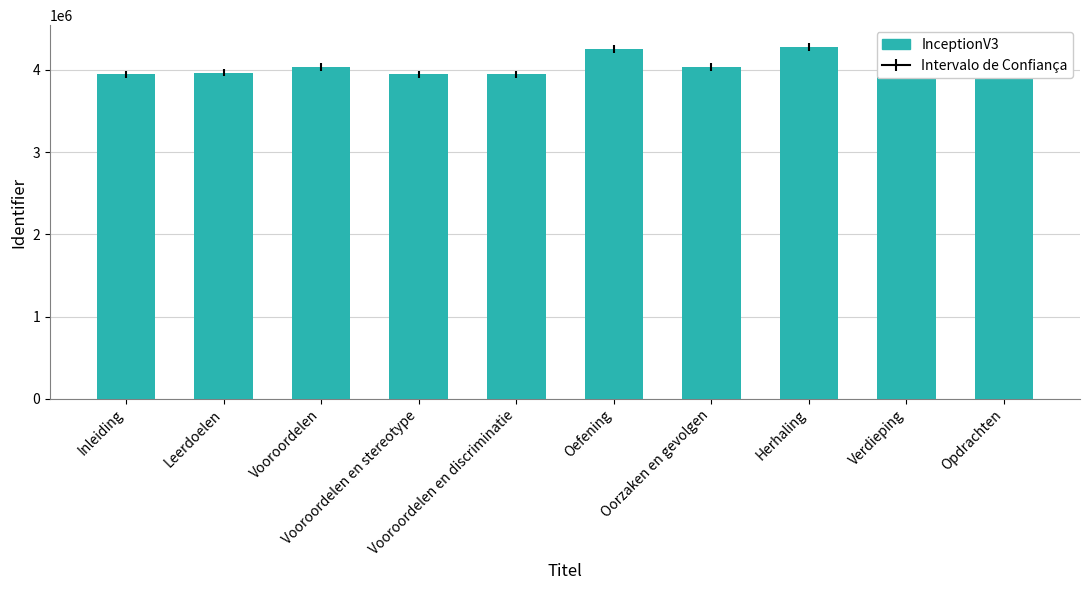

What is the difference between the maximum and second lowest values?

331640